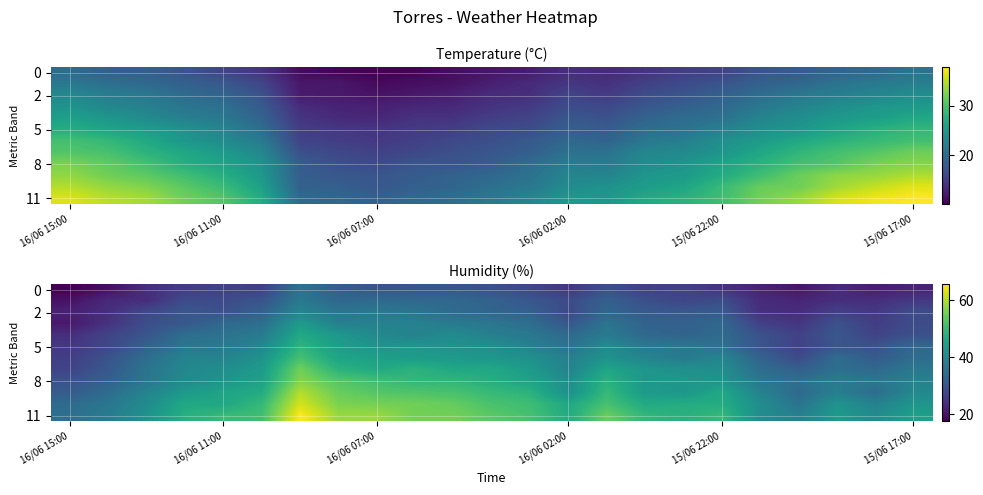

How many data points in 5 are above 36?

13